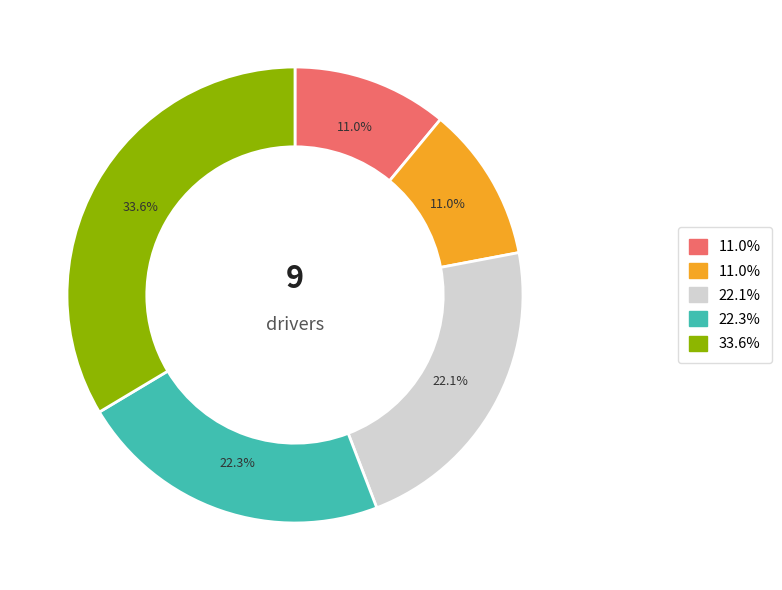

Is there any slice that represents more than half of the pie?

No